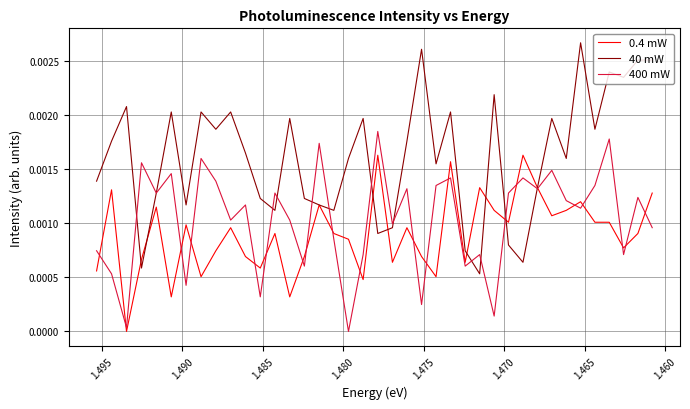

The value of 0.4 mW at 31 is 0.0. True or false?

False